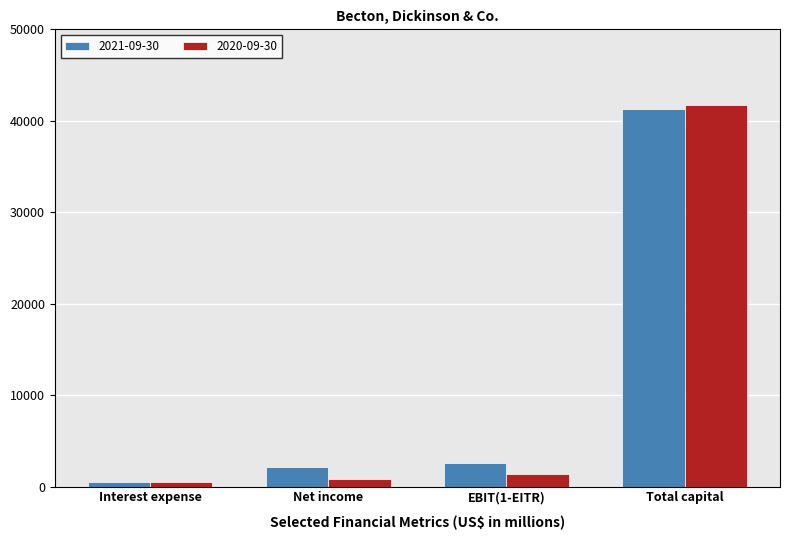

Reading left to right, what are all the values shown in this chart?

2021-09-30: Interest expense=469	Net income=2092	EBIT(1-EITR)=2530	Total capital=41287
2020-09-30: Interest expense=528	Net income=874	EBIT(1-EITR)=1342	Total capital=41696